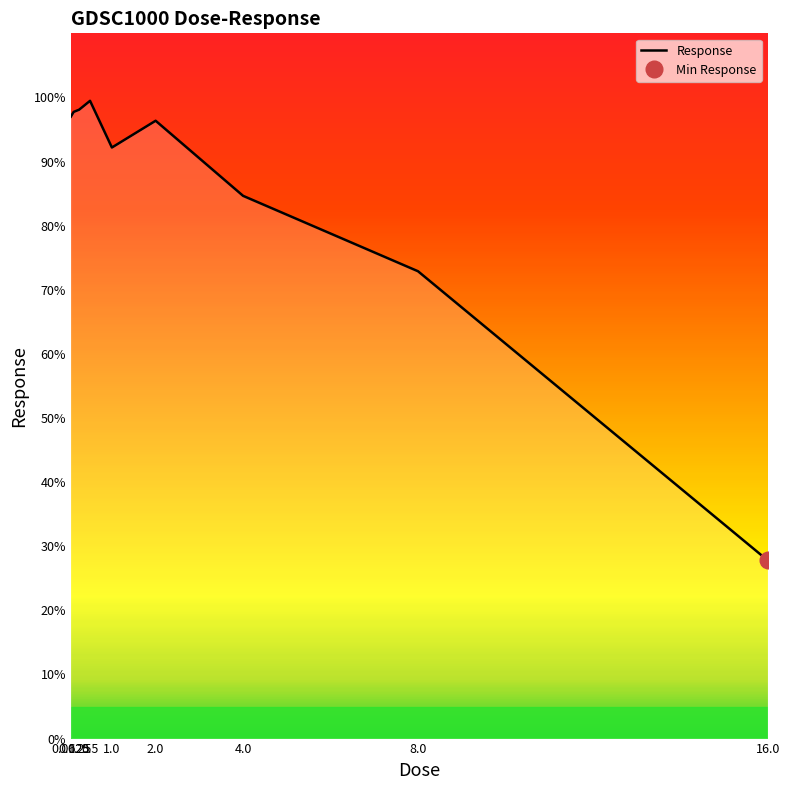

How many interior local valleys (lower than both neighbors) does the data have?

1